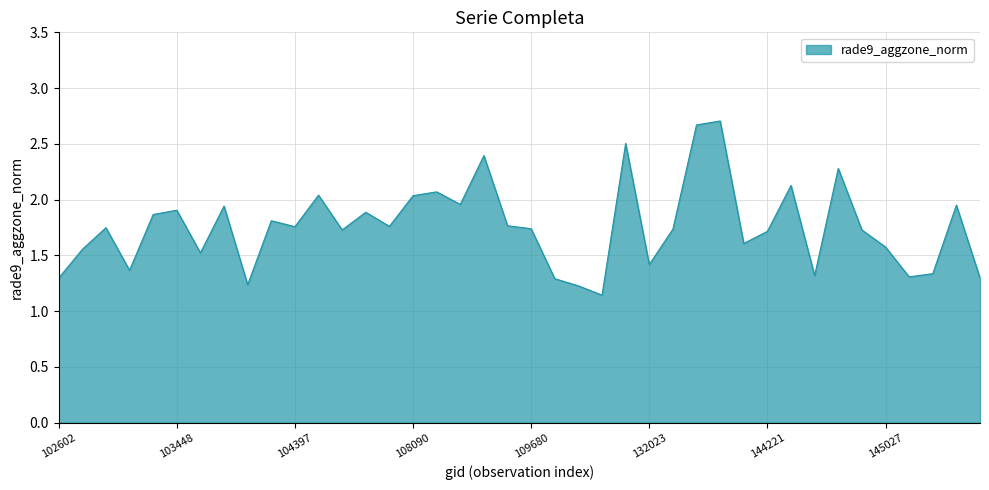

What is the maximum value shown in the chart?

2.7